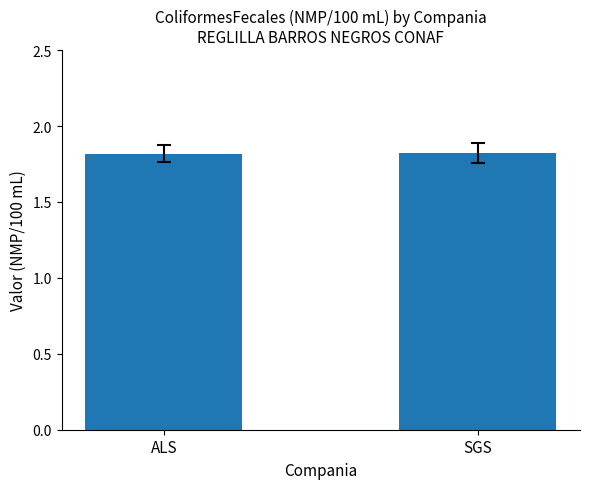

What is the greatest value displayed?

1.8